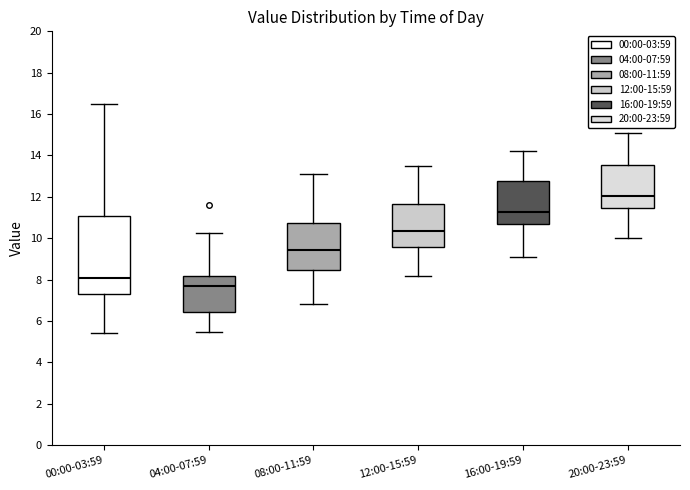

Reading left to right, read every box against the y-axis: the position of its median line, the range the box covers, and the ends of its whiskers. The values are not printed on the chart, so give them approximately, as read against the axis.

00:00-03:59: median 8.2, box 7.2 to 11.0, whiskers 5.4 to 16.6
04:00-07:59: median 7.6, box 6.4 to 8.2, whiskers 5.4 to 10.2
08:00-11:59: median 9.4, box 8.4 to 10.8, whiskers 6.8 to 13.2
12:00-15:59: median 10.4, box 9.6 to 11.6, whiskers 8.2 to 13.6
16:00-19:59: median 11.2, box 10.6 to 12.8, whiskers 9.2 to 14.2
20:00-23:59: median 12.0, box 11.4 to 13.6, whiskers 10.0 to 15.2